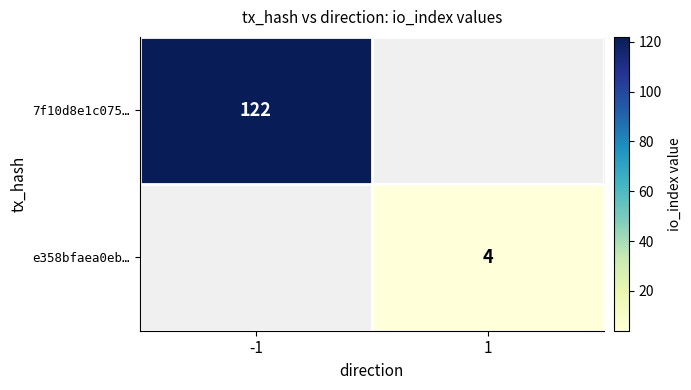

True or false: 7f10d8e1c075… has a value of 122 at -1.

True